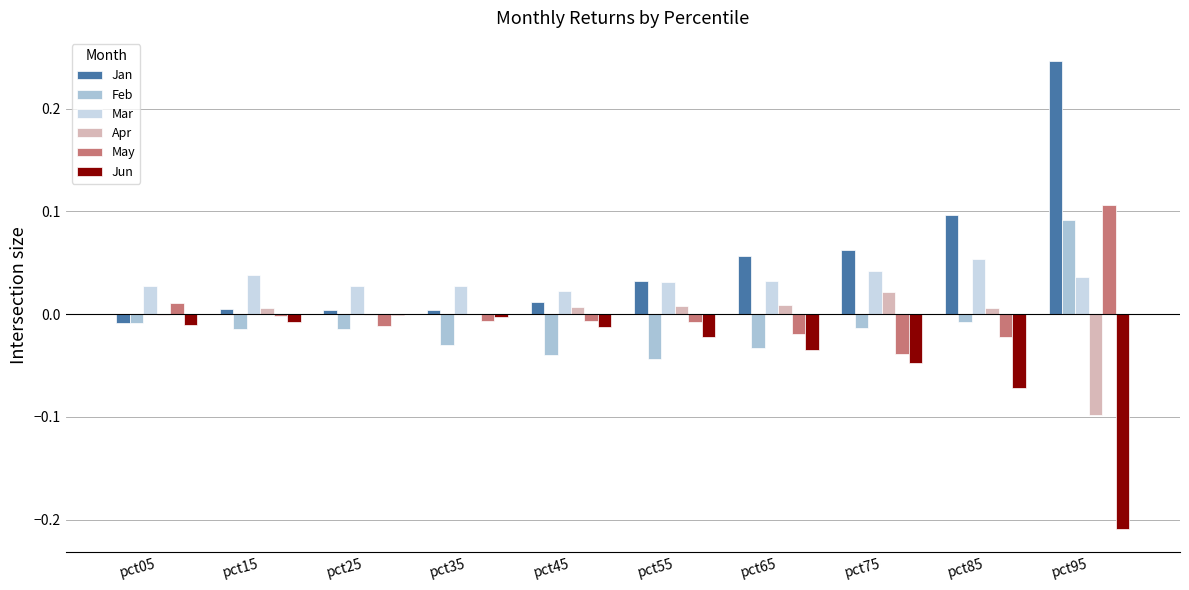

Is the value of Jan at pct75 greater than the value of Jun at pct55?

Yes